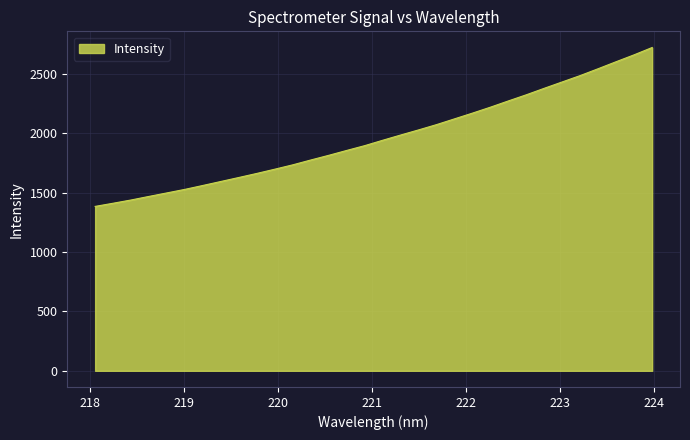

What is the difference between the maximum and minimum values?

1337.0